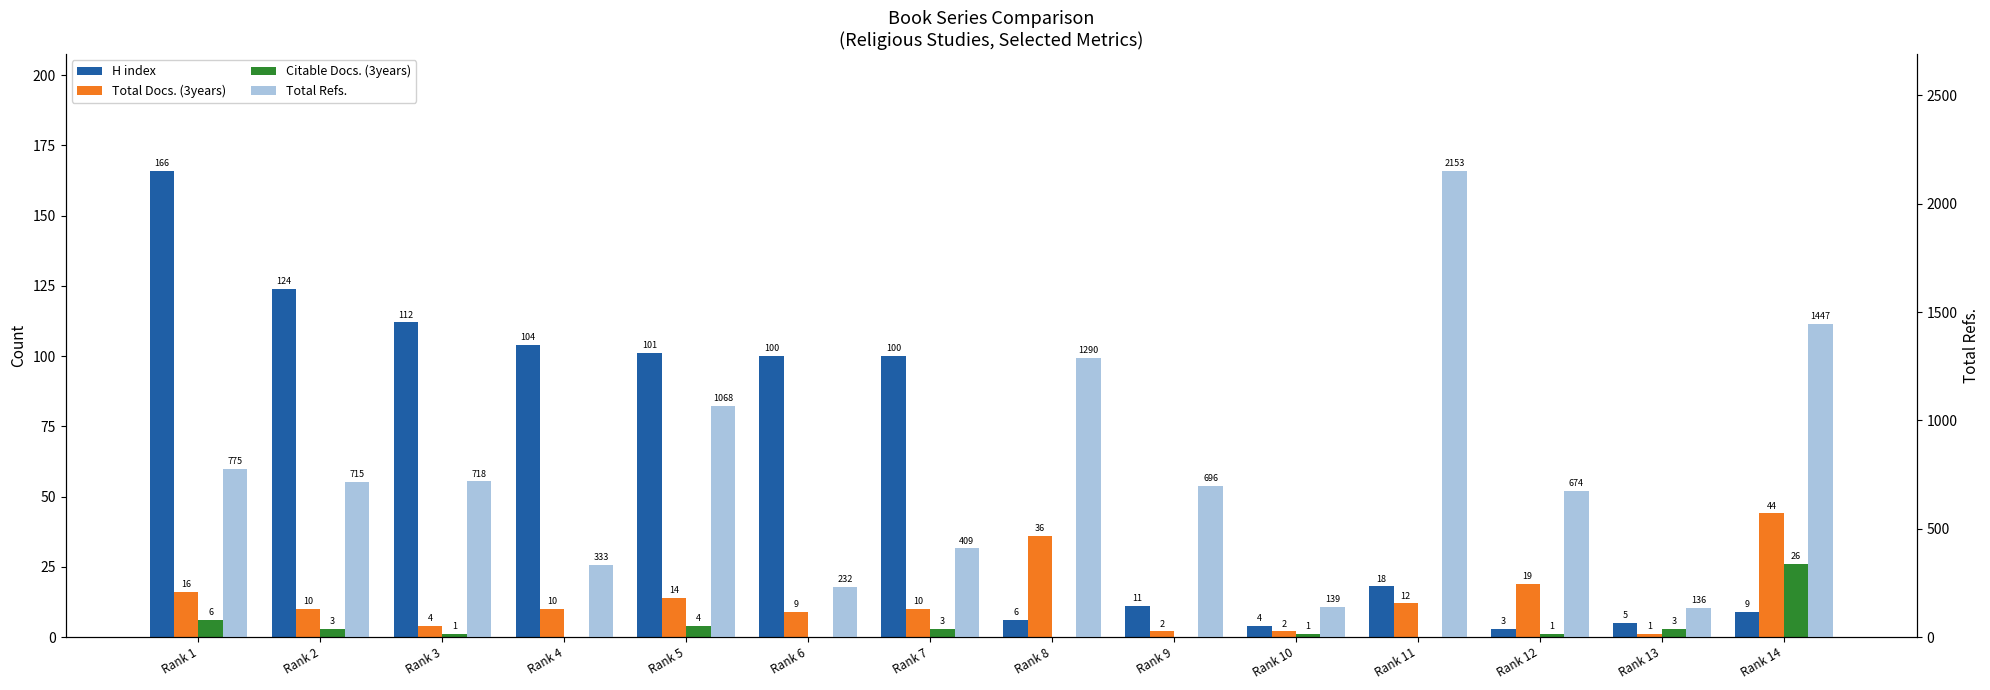

Reading right to left, transcribe all the data shown in this chart.

H index: Rank 14=9	Rank 13=5	Rank 12=3	Rank 11=18	Rank 10=4	Rank 9=11	Rank 8=6	Rank 7=100	Rank 6=100	Rank 5=101	Rank 4=104	Rank 3=112	Rank 2=124	Rank 1=166
Total Docs. (3years): Rank 14=44	Rank 13=1	Rank 12=19	Rank 11=12	Rank 10=2	Rank 9=2	Rank 8=36	Rank 7=10	Rank 6=9	Rank 5=14	Rank 4=10	Rank 3=4	Rank 2=10	Rank 1=16
Citable Docs. (3years): Rank 14=26	Rank 13=3	Rank 12=1	Rank 11=0	Rank 10=1	Rank 9=0	Rank 8=0	Rank 7=3	Rank 6=0	Rank 5=4	Rank 4=0	Rank 3=1	Rank 2=3	Rank 1=6
Total Refs.: Rank 14=1447	Rank 13=136	Rank 12=674	Rank 11=2153	Rank 10=139	Rank 9=696	Rank 8=1290	Rank 7=409	Rank 6=232	Rank 5=1068	Rank 4=333	Rank 3=718	Rank 2=715	Rank 1=775